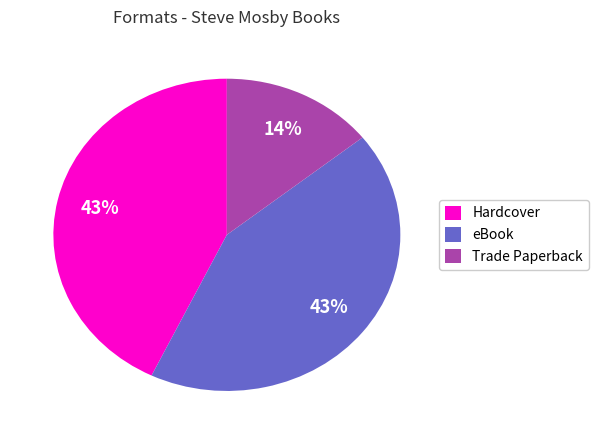

Approximately how many times larger is the value at Trade Paperback compared to Hardcover?

0.3